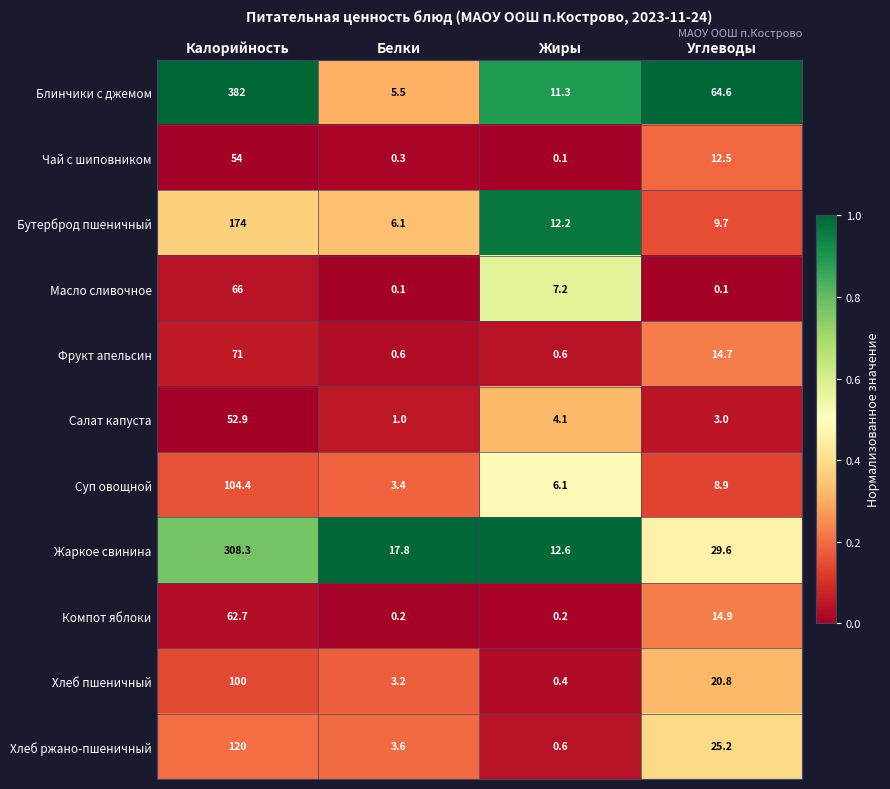

What is the average value of the Фрукт апельсин series?

21.7